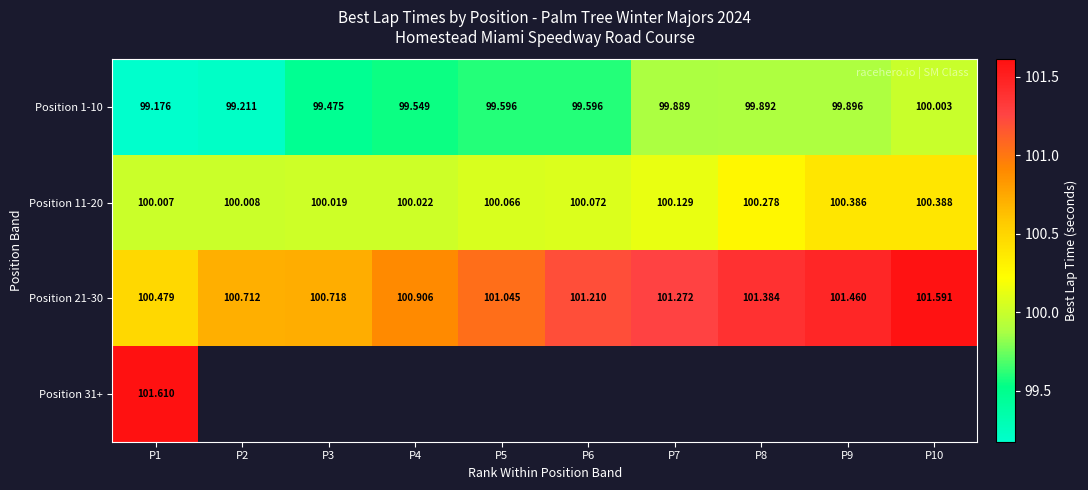

What is the maximum value shown in the chart?

101.6